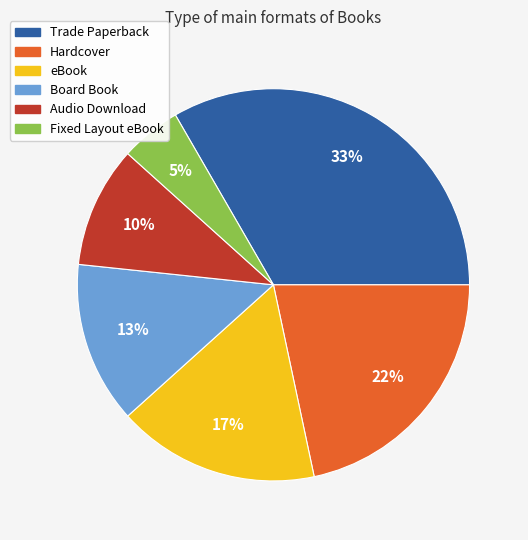

What is the largest slice in the pie chart?

Trade Paperback